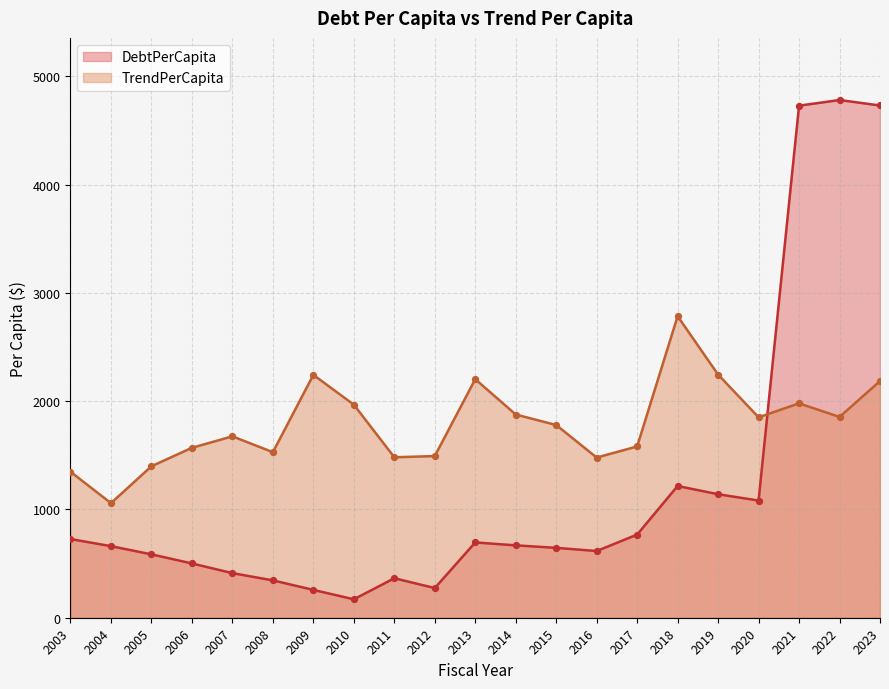

Which series reaches the minimum Y coordinate?

DebtPerCapita